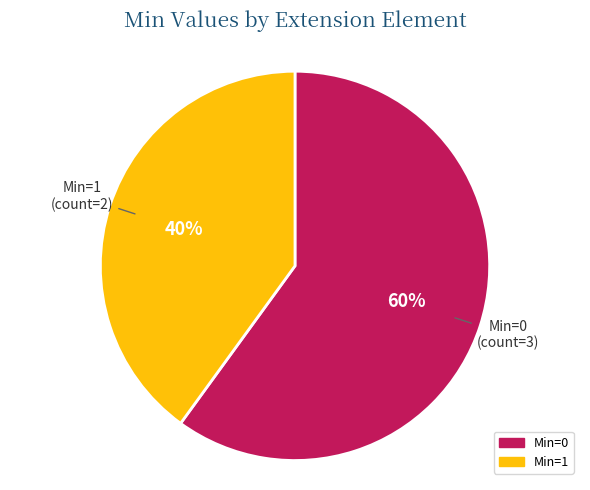

True or false: Min=0 accounts for 60% of the total.

True